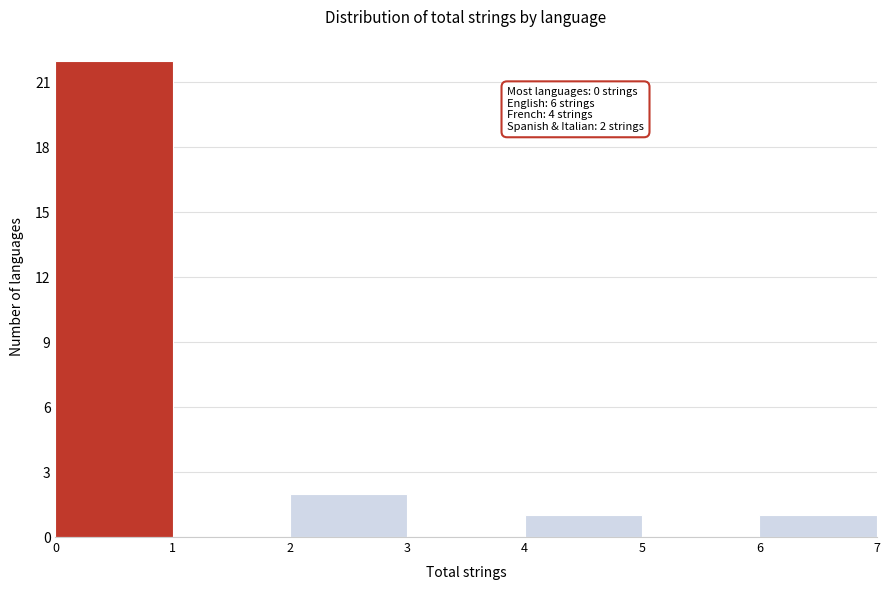

Over which range of the x-axis is the bar tallest?

0 to 1